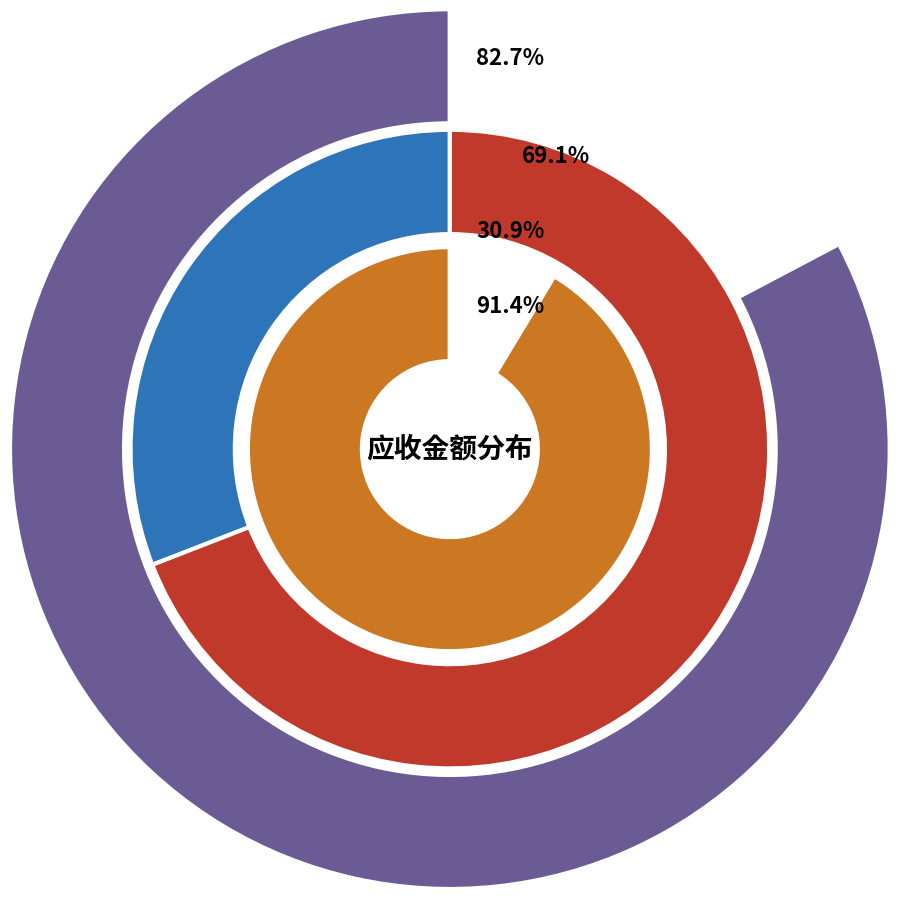

Which has a higher value, 宋梦霞 or 励东路?

励东路